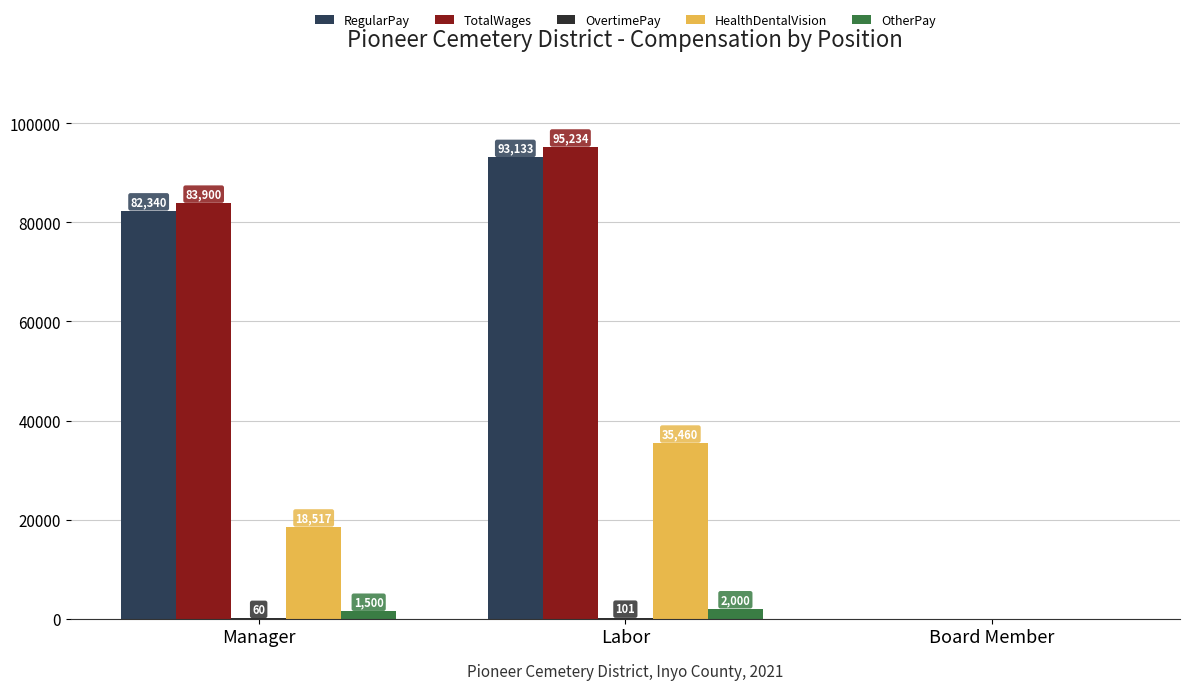

At which category is the sum across all series the highest?

Labor